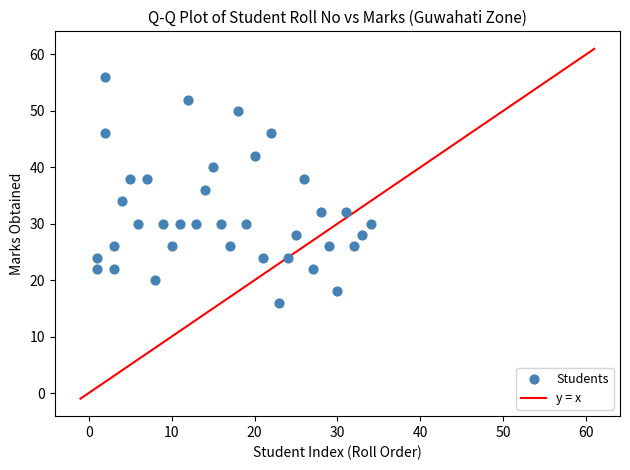

What is the range of X values (max minus min)?

33